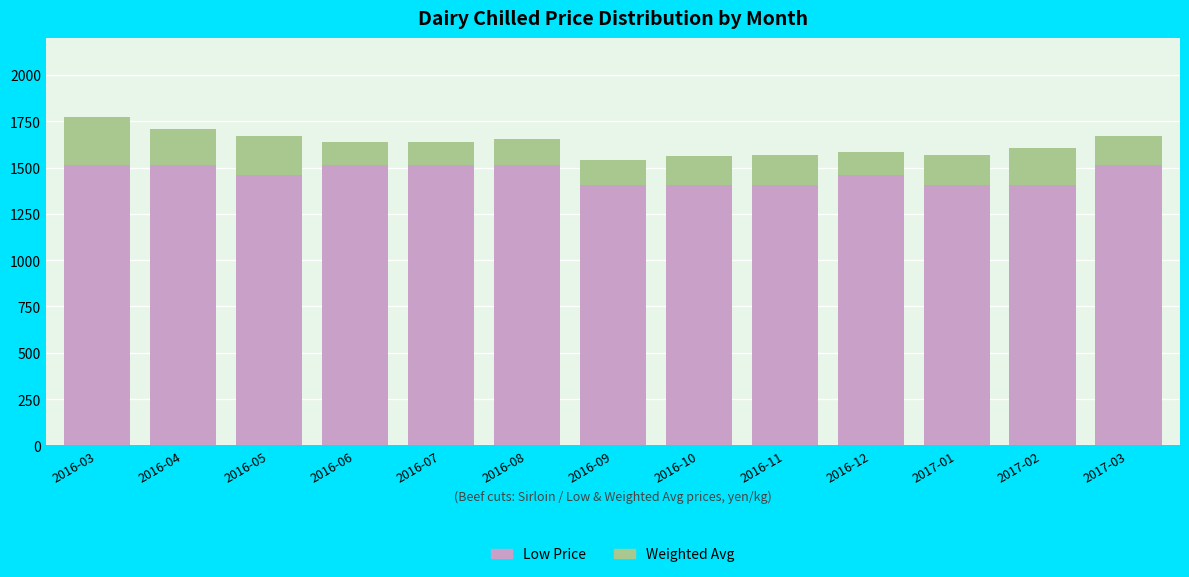

Count the number of categories in the chart.

13